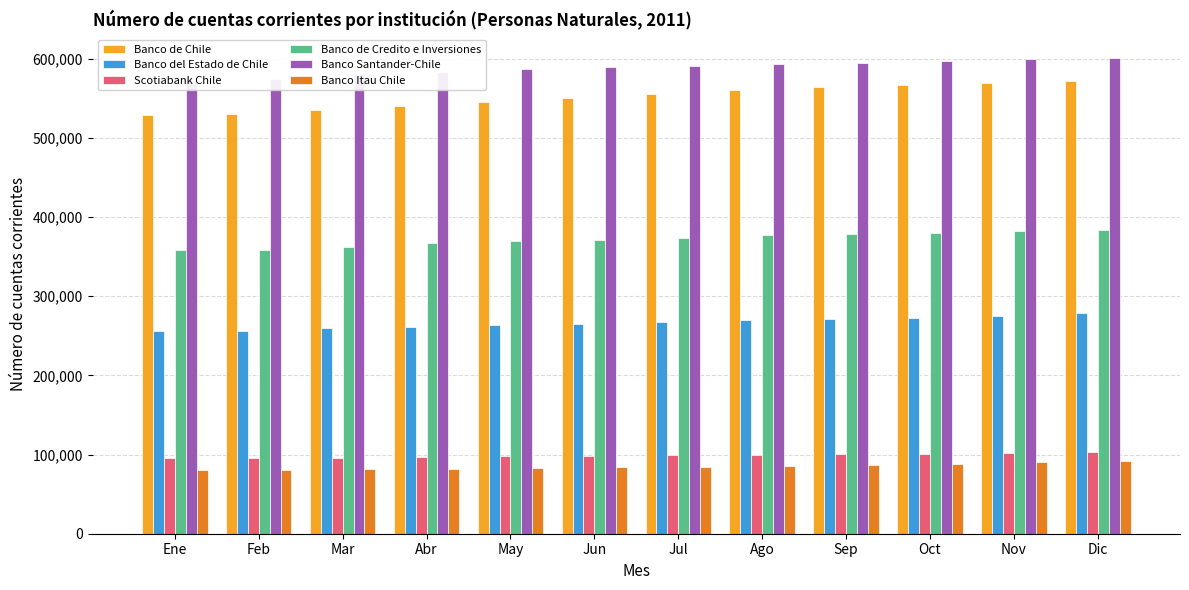

What is the value of the Banco del Estado de Chile bar at the 3rd from the left?

259259